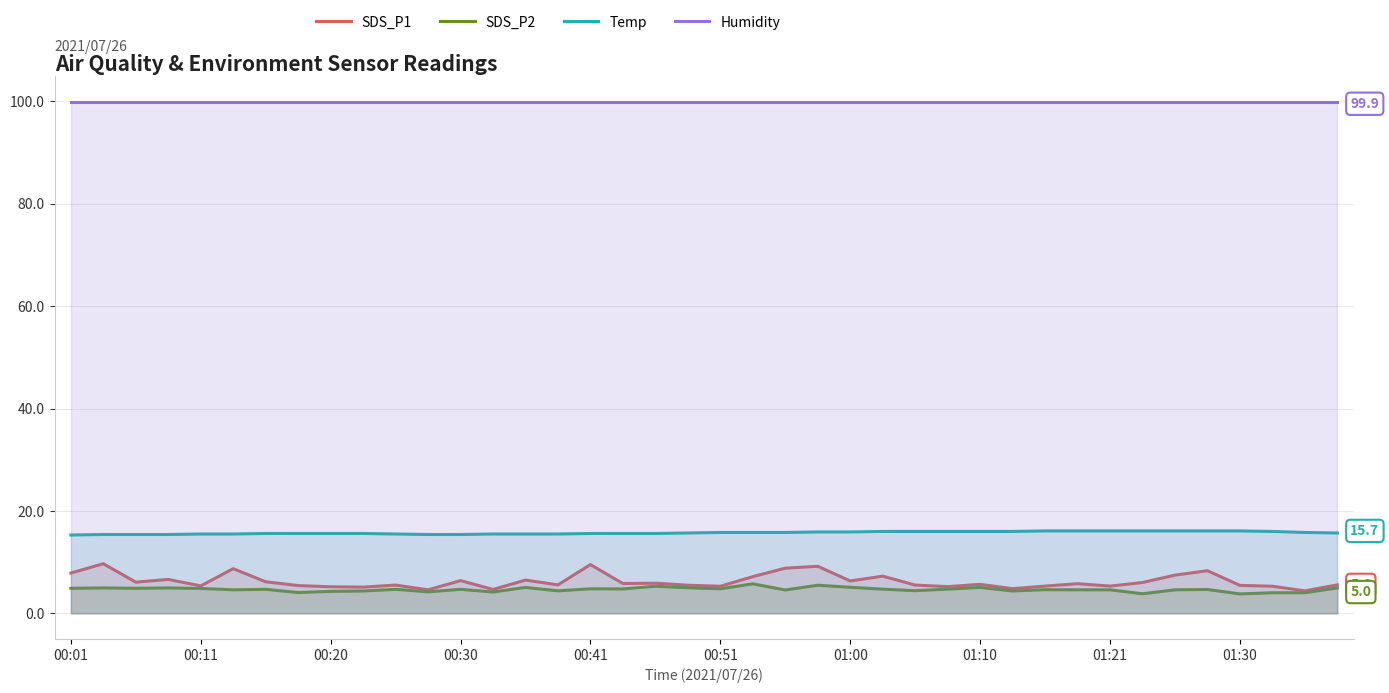

Is it true that Temp equals 16.1 at 01:21?

True